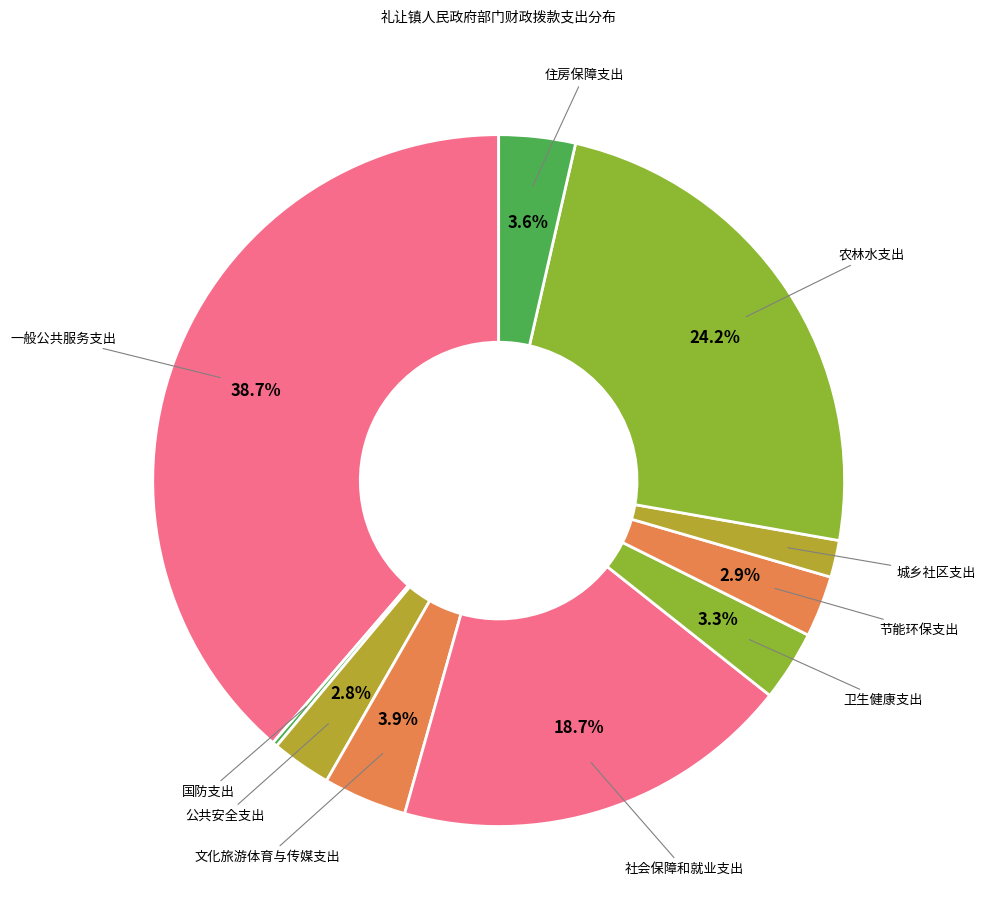

Which has a higher value, 城乡社区支出 or 社会保障和就业支出?

社会保障和就业支出